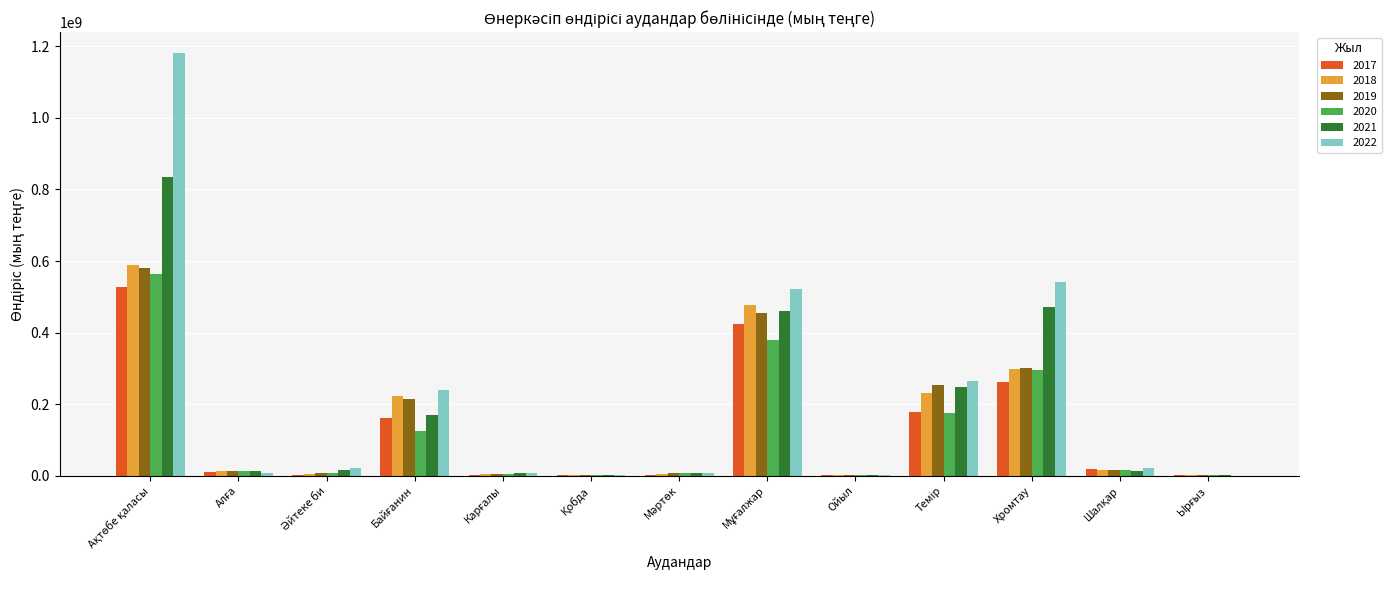

What is the maximum value shown in the chart?

1180779760